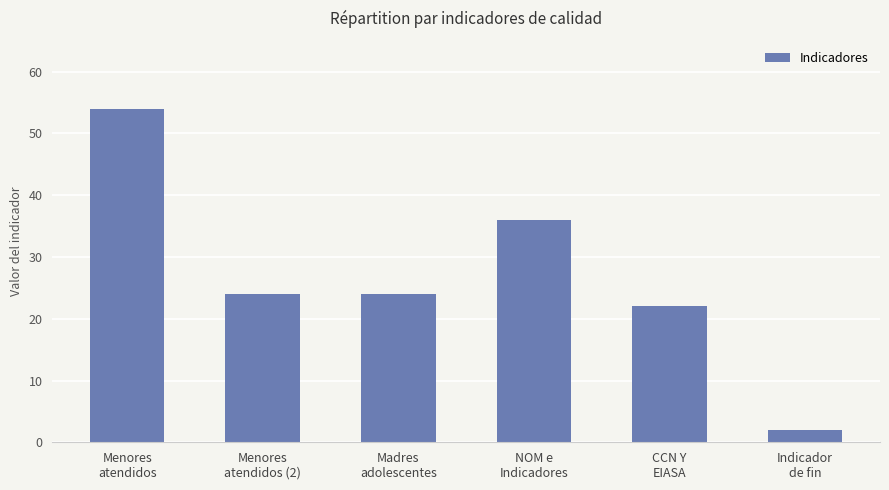

What is the sum of all values?

162